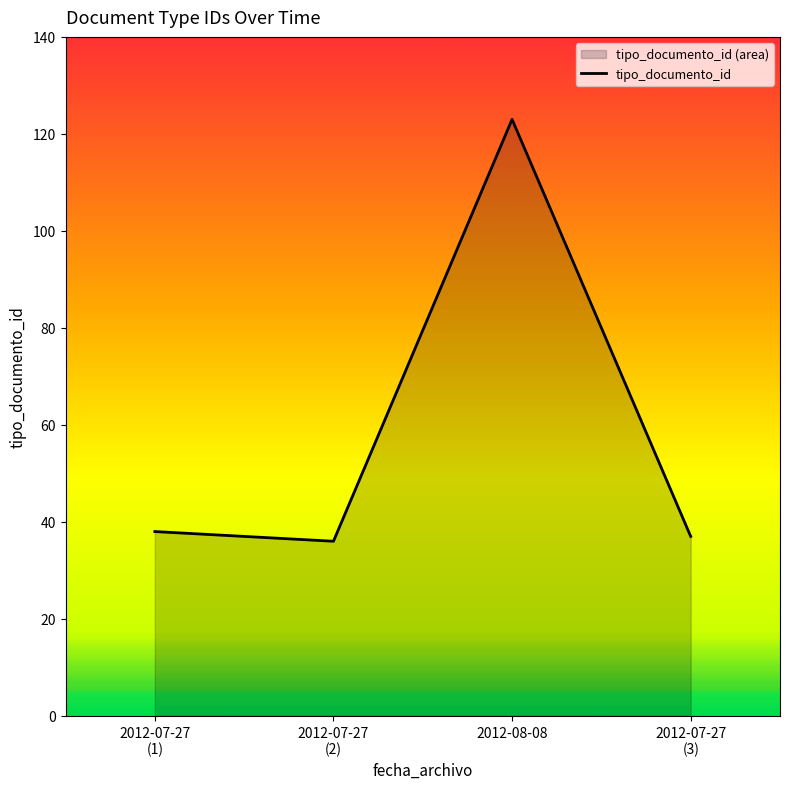

What position from the left is 2012-07-27
(3)?

4